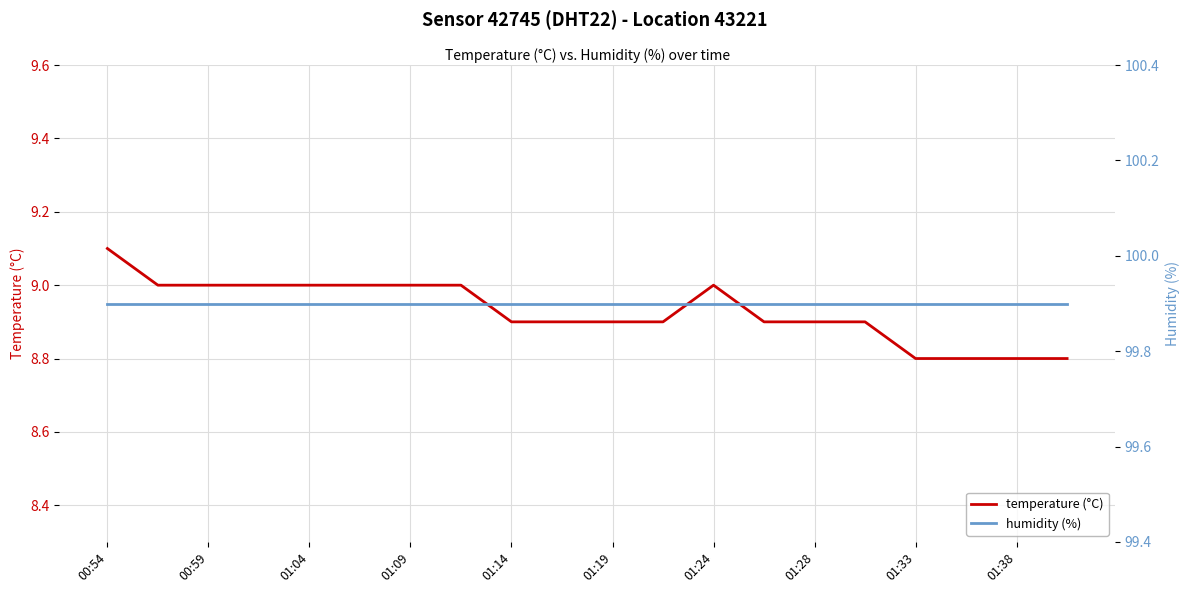

What value does the temperature (°C) series have at 17?

8.8